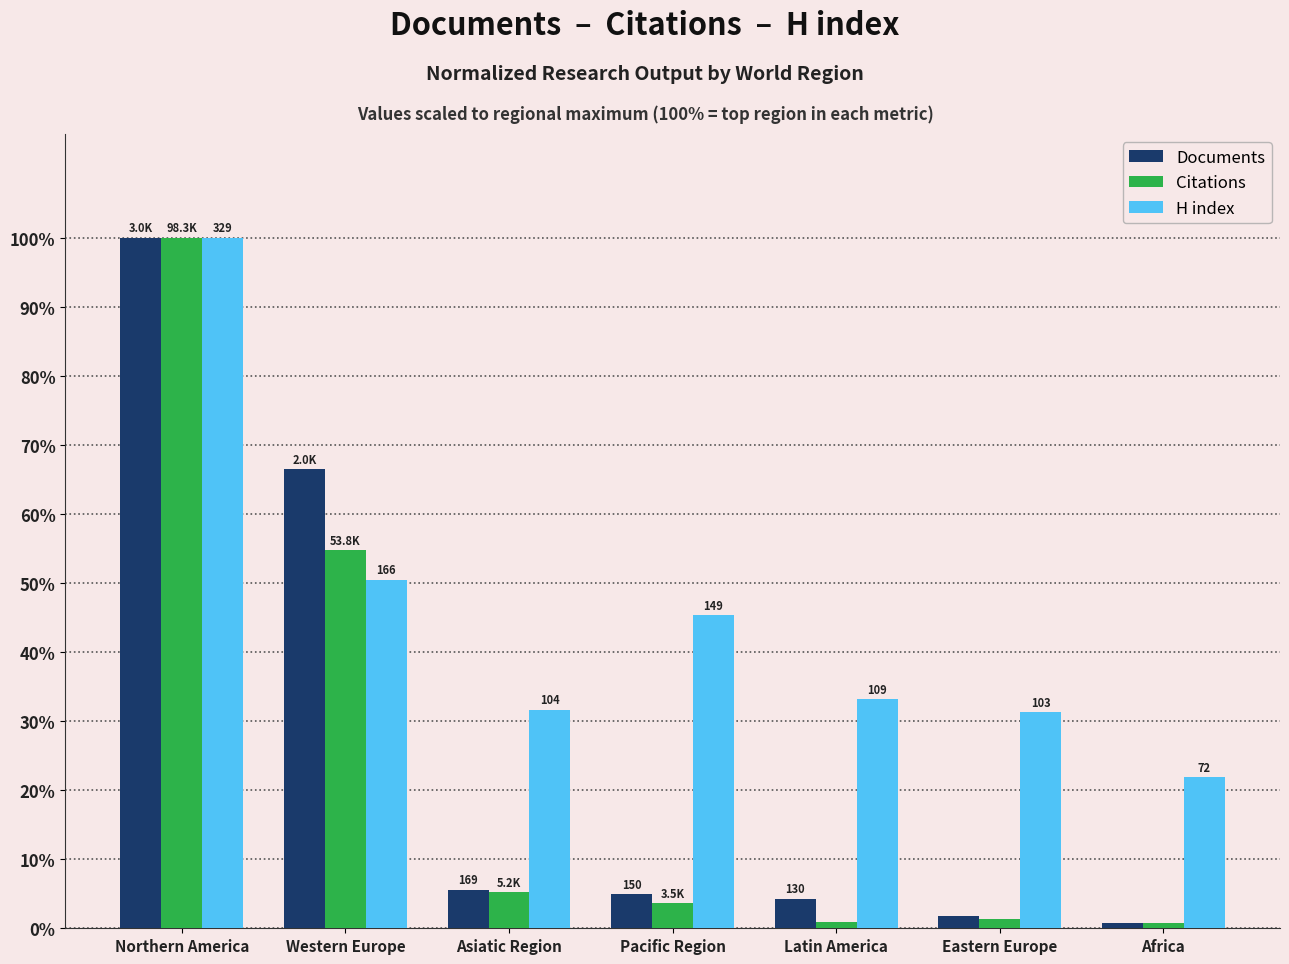

What is the value of the Documents bar at the 5th from the left?

4.3